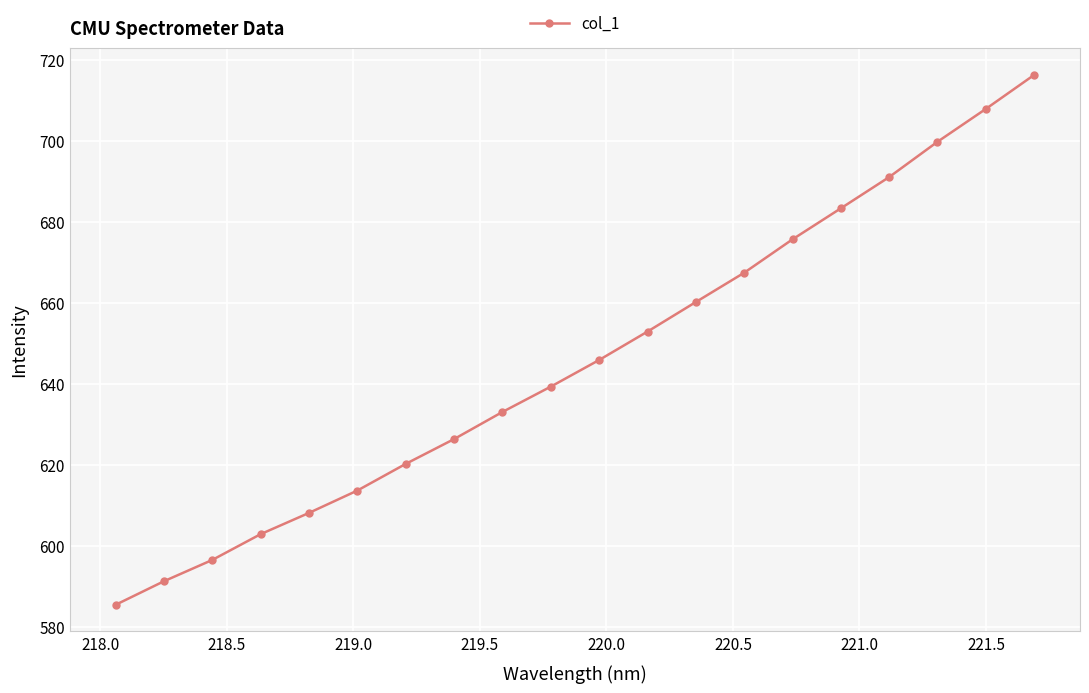

How many data points does each series have?

20